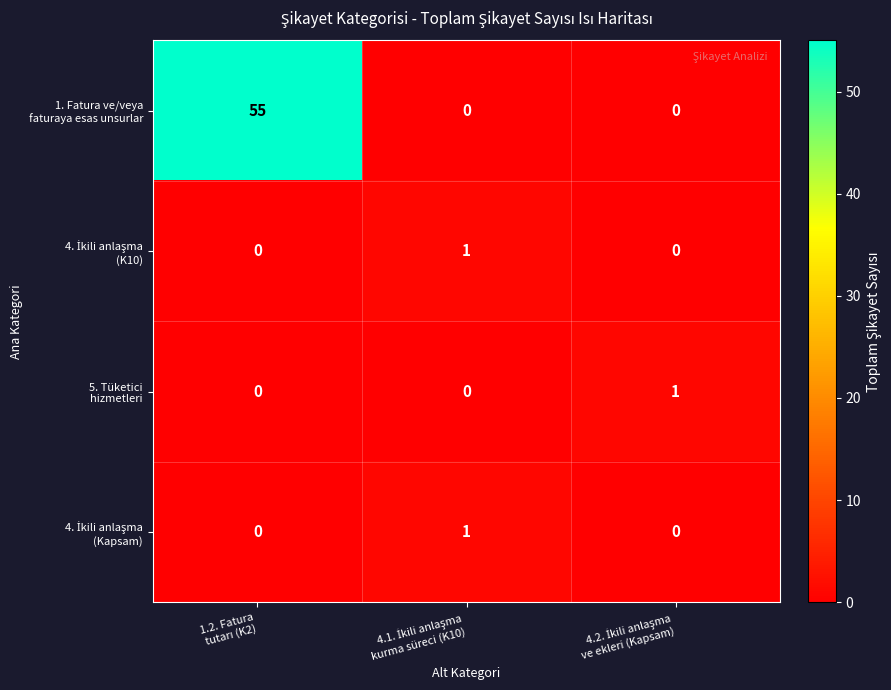

What is the greatest value displayed?

55